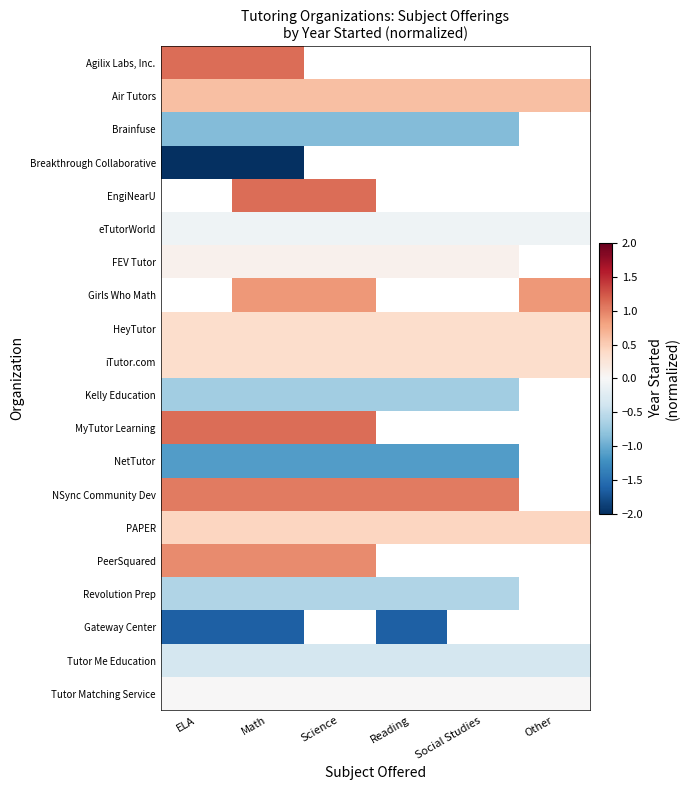

What is the highest value of the Tutor Me Education series?

-0.3